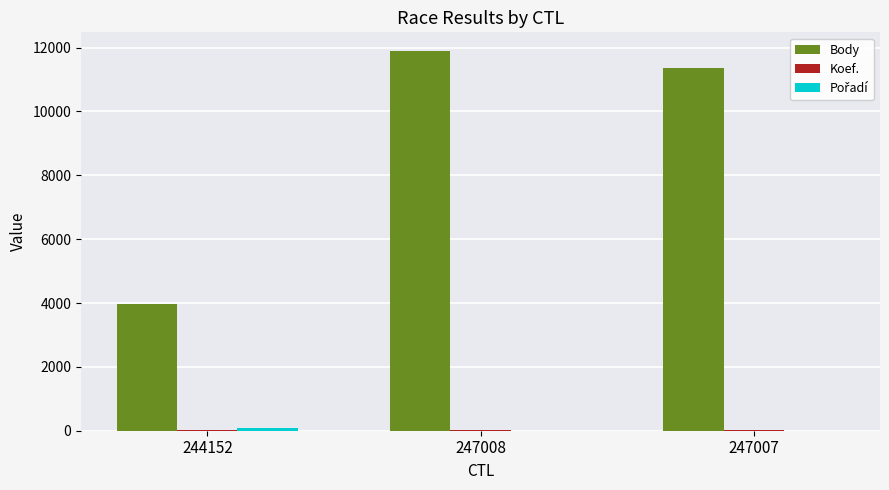

Which series has the largest total across all categories?

Body